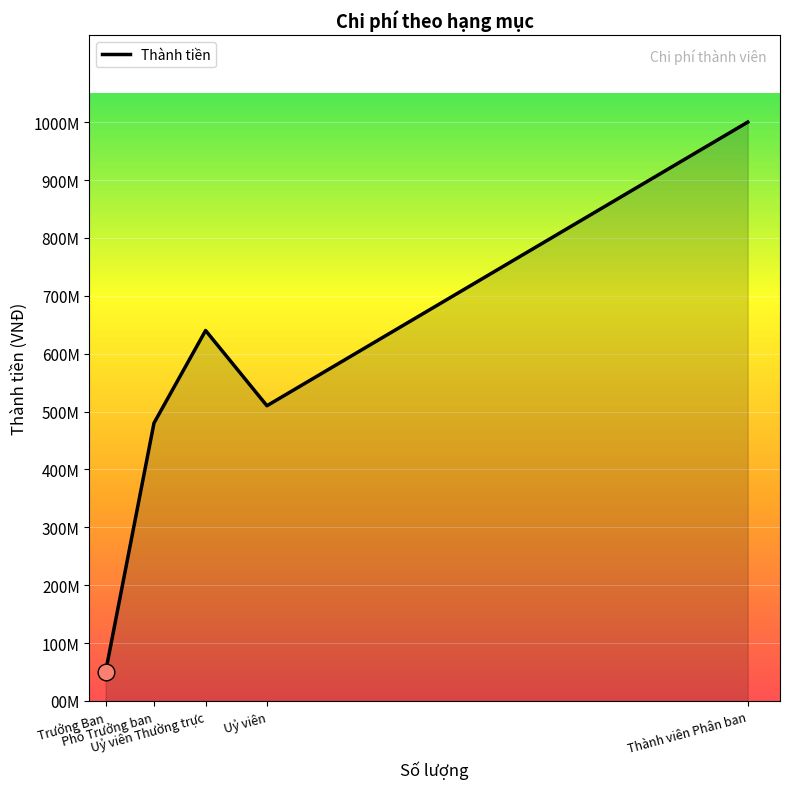

Does the chart display data point markers on the line(s)?

No